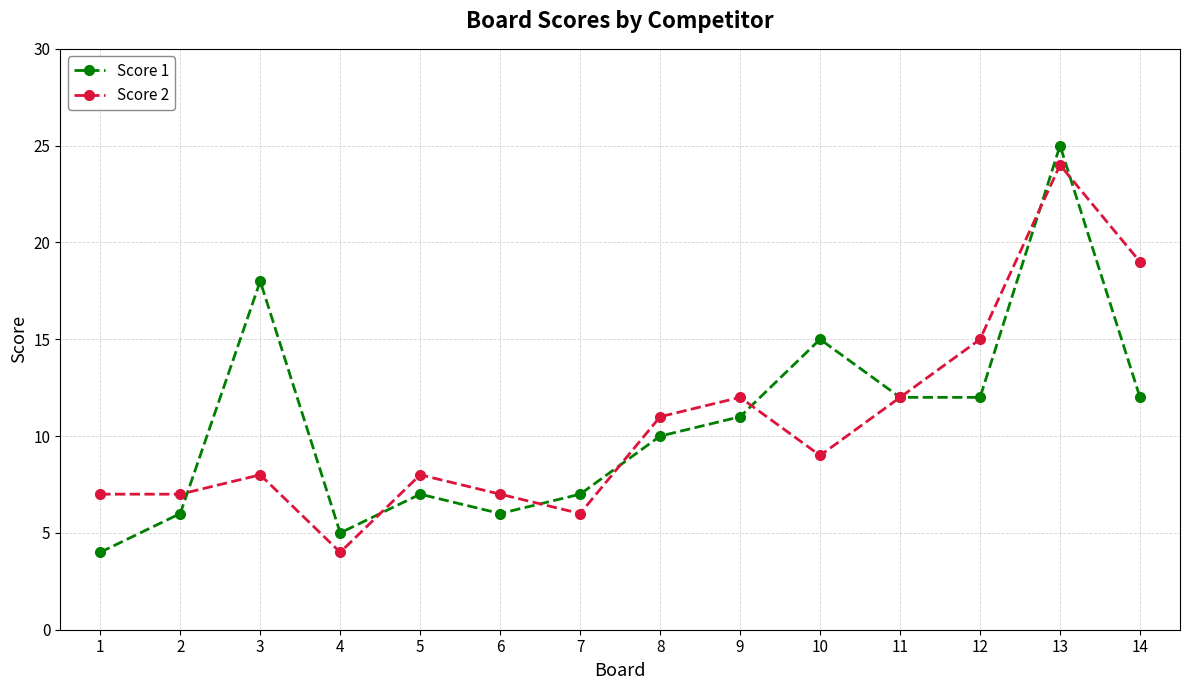

At which label is Score 2 closest to 14?

12